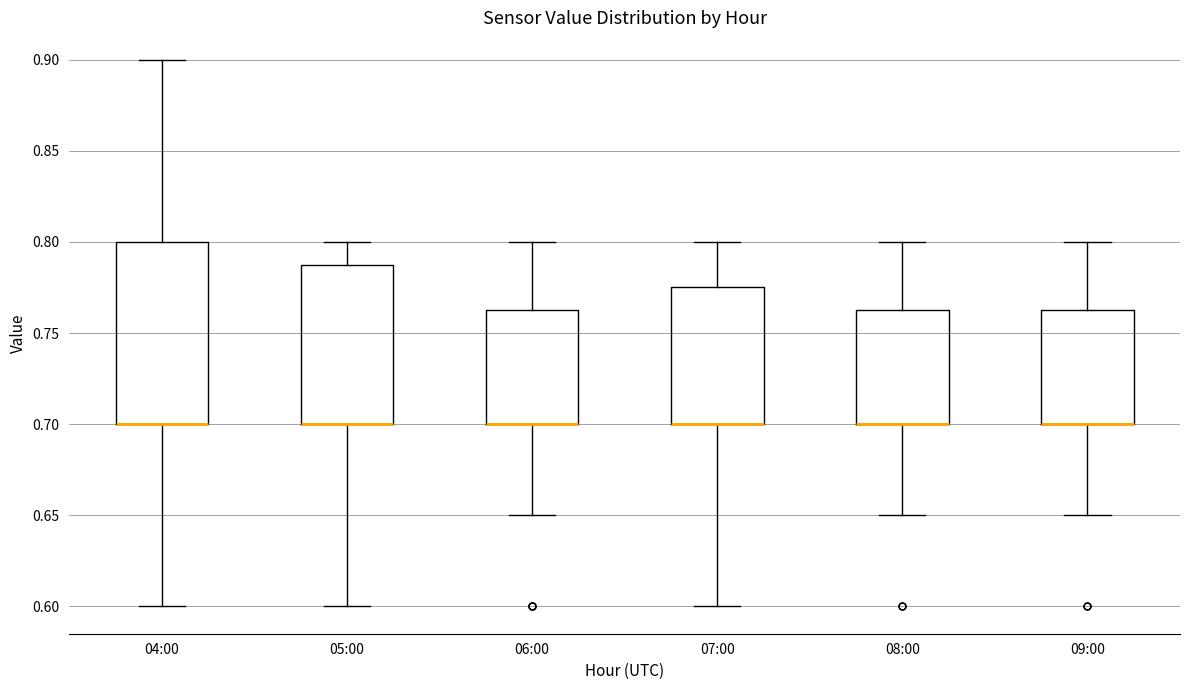

Reading left to right, read every box against the y-axis: the position of its median line, the range the box covers, and the ends of its whiskers. The values are not printed on the chart, so give them approximately, as read against the axis.

04:00: median 0.700 (drawn on the box's lower edge), box 0.700 to 0.800, whiskers 0.600 to 0.900
05:00: median 0.700 (drawn on the box's lower edge), box 0.700 to 0.790, whiskers 0.600 to 0.800
06:00: median 0.700 (drawn on the box's lower edge), box 0.700 to 0.765, whiskers 0.650 to 0.800
07:00: median 0.700 (drawn on the box's lower edge), box 0.700 to 0.775, whiskers 0.600 to 0.800
08:00: median 0.700 (drawn on the box's lower edge), box 0.700 to 0.765, whiskers 0.650 to 0.800
09:00: median 0.700 (drawn on the box's lower edge), box 0.700 to 0.765, whiskers 0.650 to 0.800